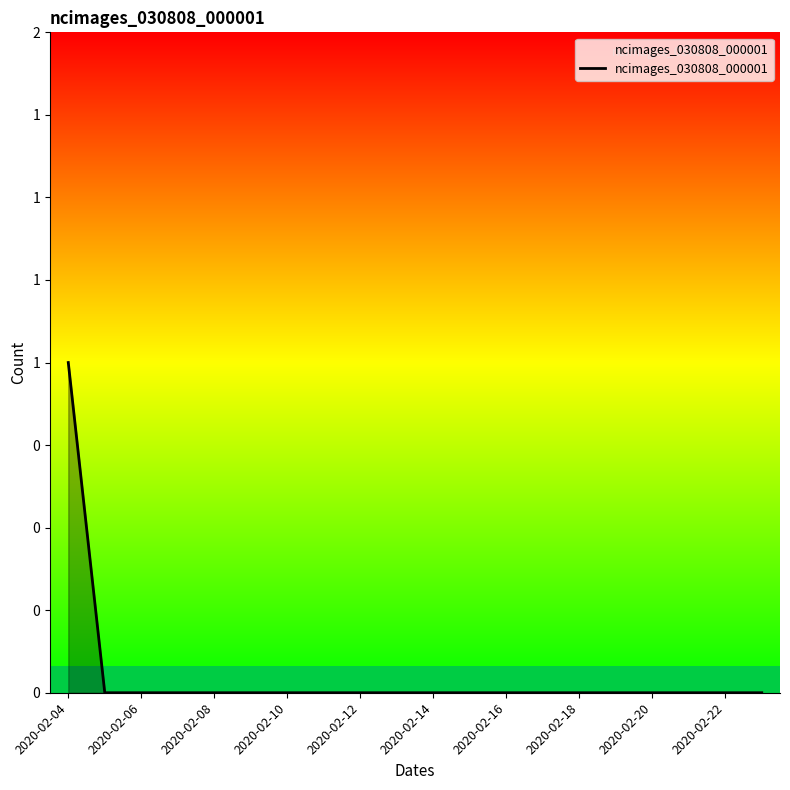

How many values are between 0 and 1?

20